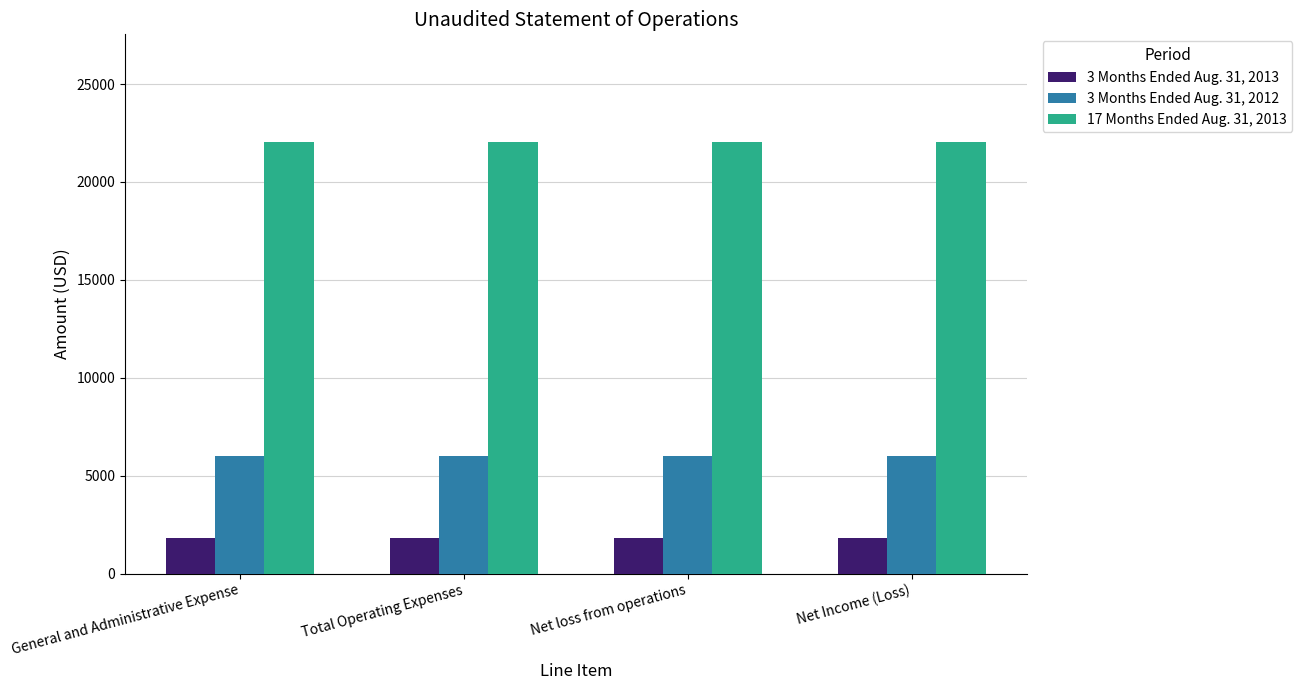

What is the sum of all 3 Months Ended Aug. 31, 2013 values?

7272